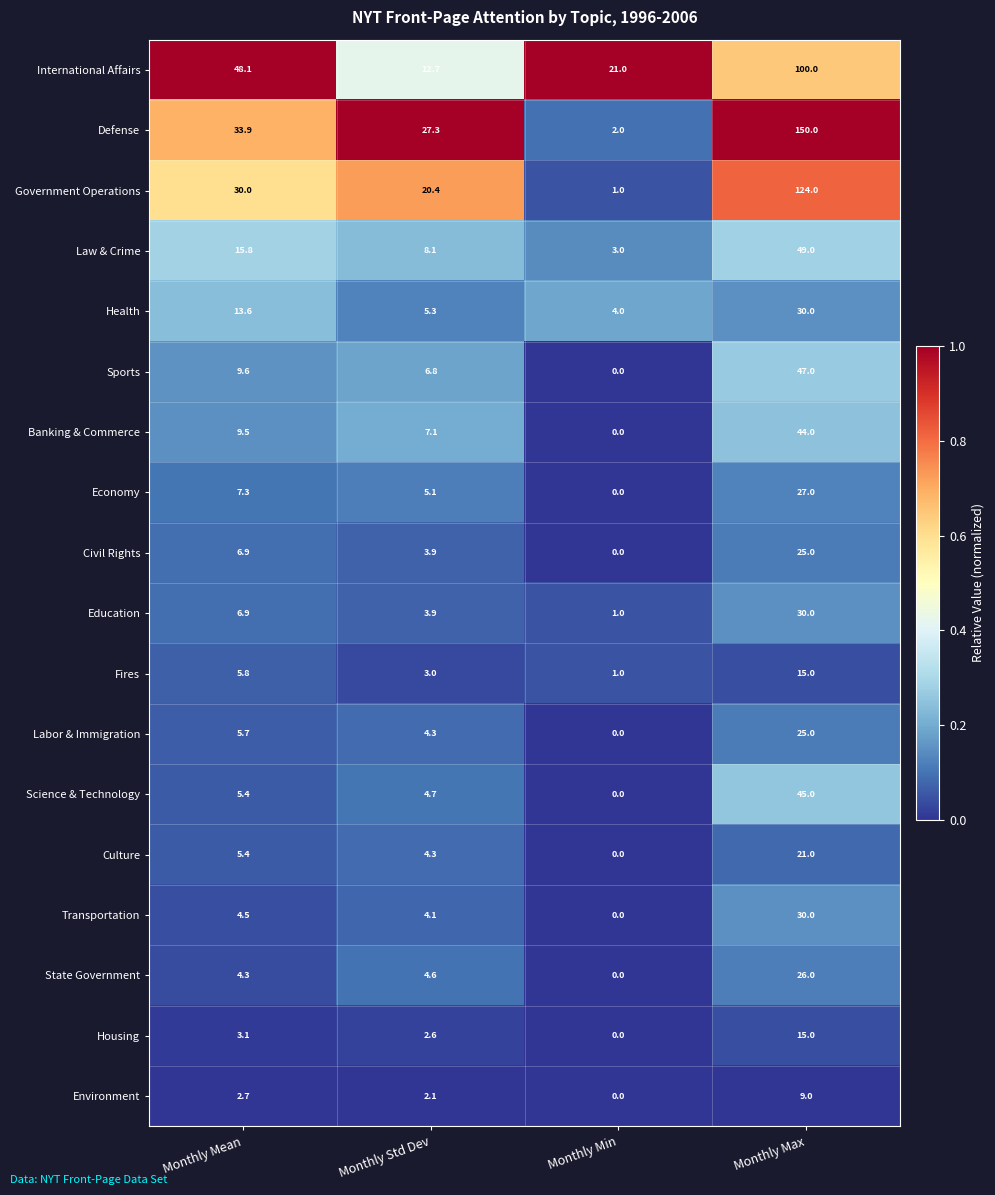

Count the number of data series in this chart.

18